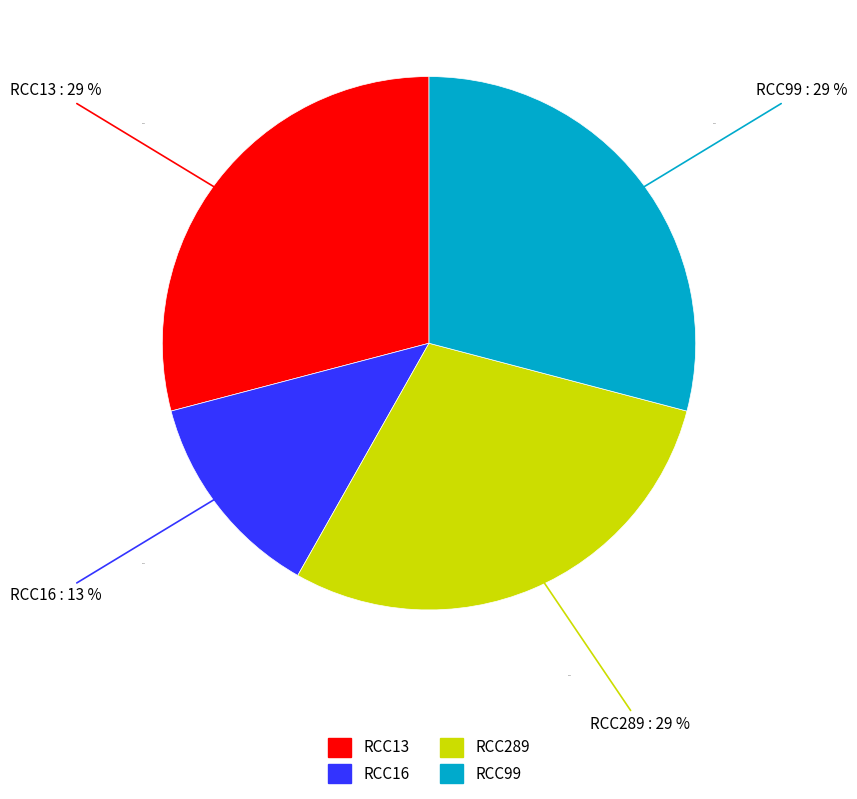

Is there any slice that represents more than half of the pie?

No